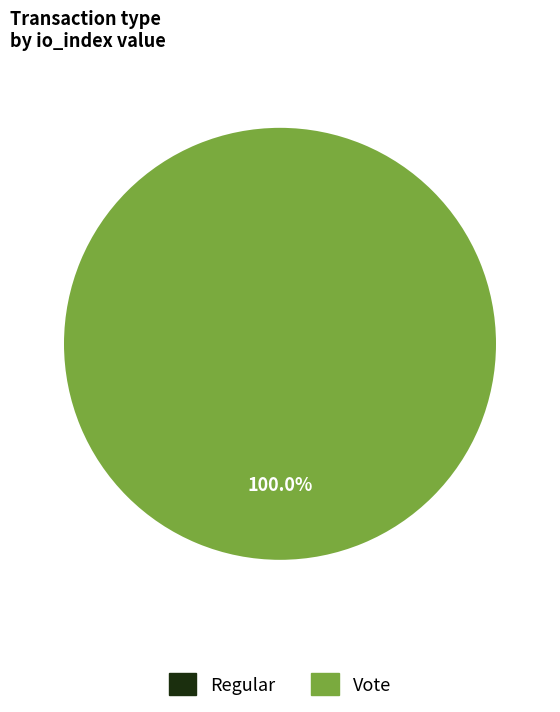

How many segments does this pie chart have?

2